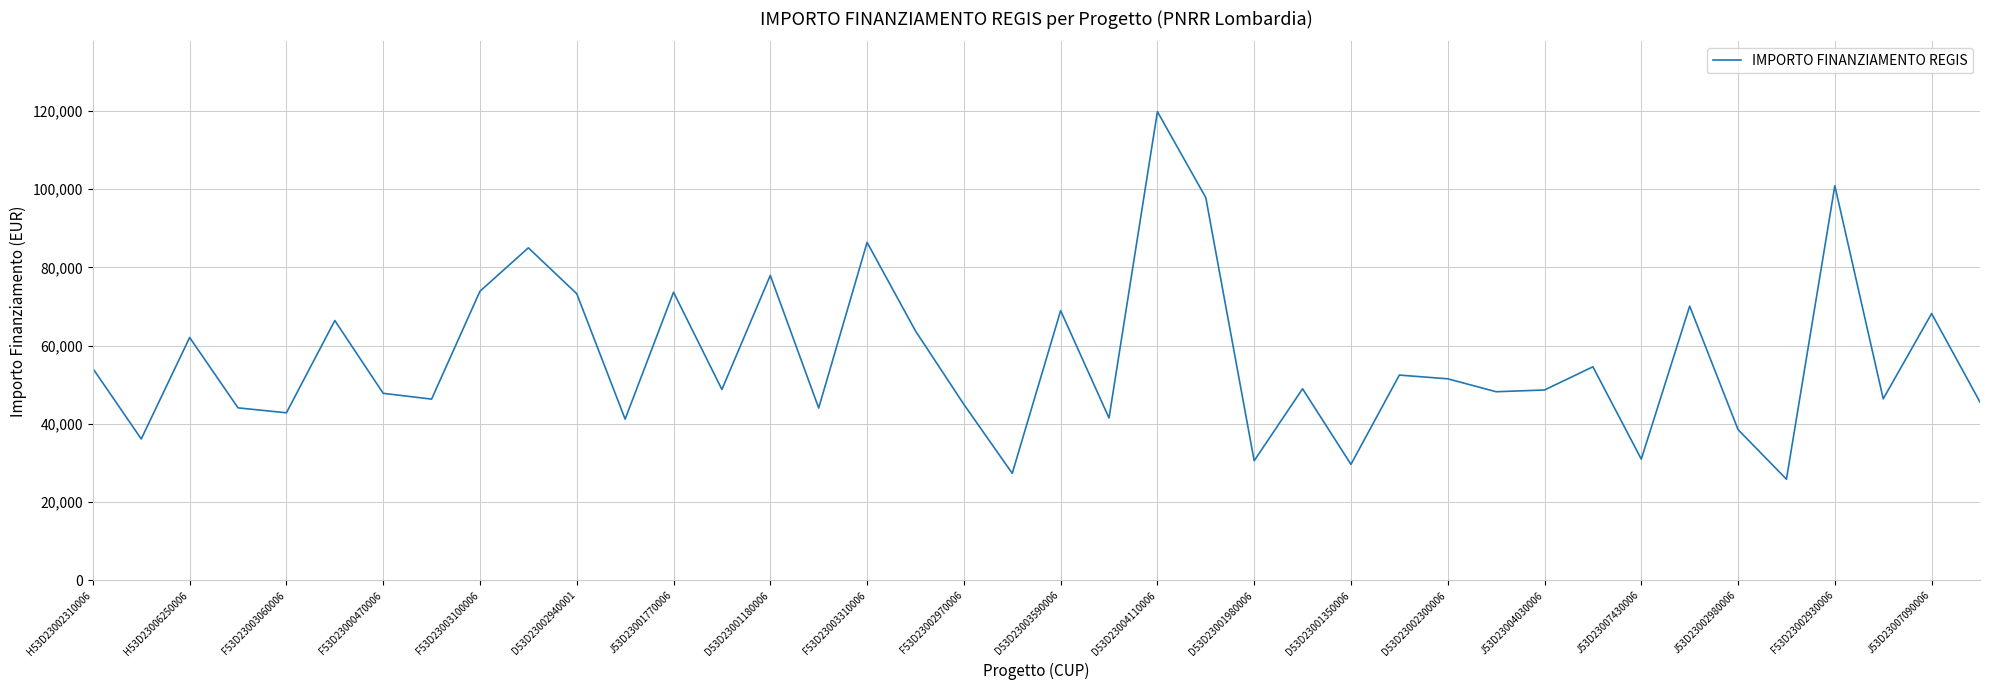

What is the smallest value displayed?

25842.4